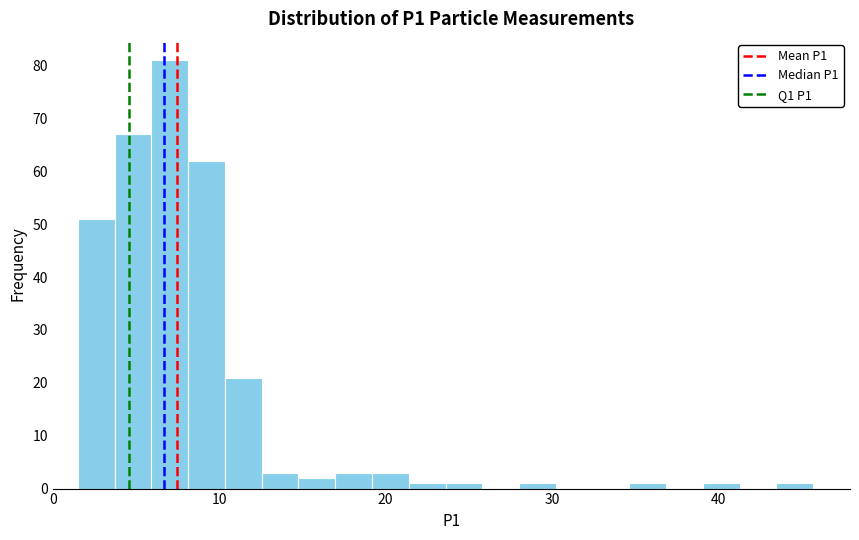

Read against the x-axis, roughly where is the centre of the tallest bar?

7